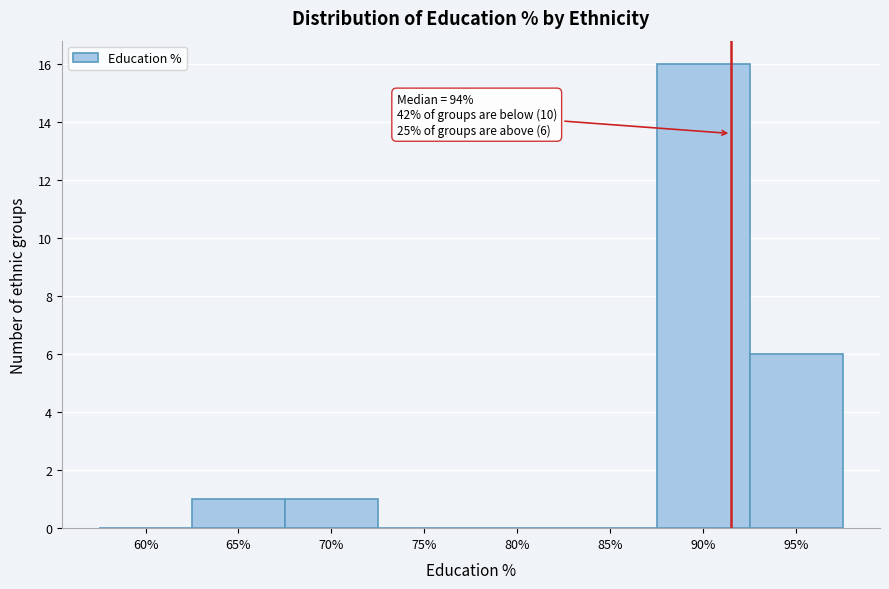

Reading left to right, transcribe all the data shown in this chart.

60%=0	65%=1	70%=1	75%=0	80%=0	85%=0	90%=16	95%=6